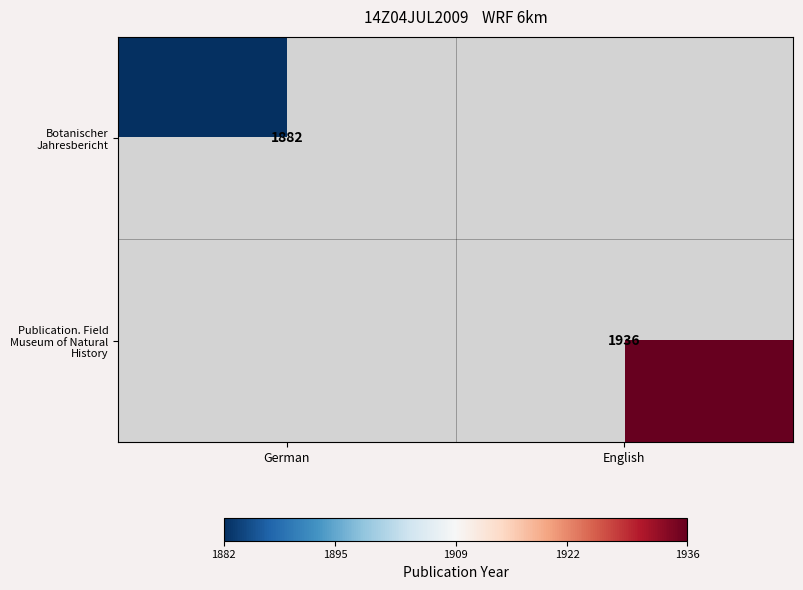

Is the value of Botanischer Jahresbericht at German greater than the value of Publication. Field Museum of Natural History at English?

No